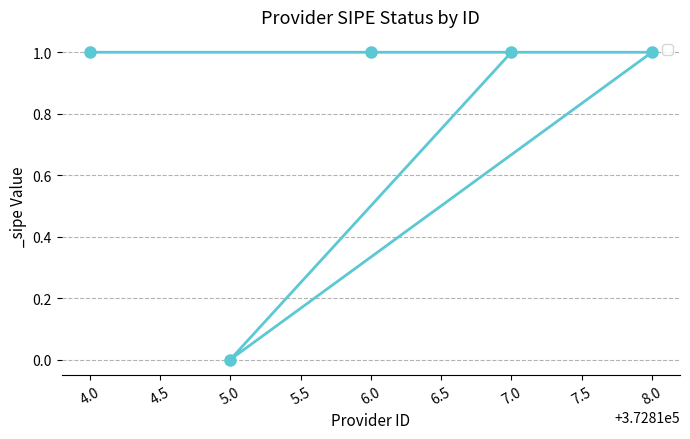

How many series are shown in this chart?

1